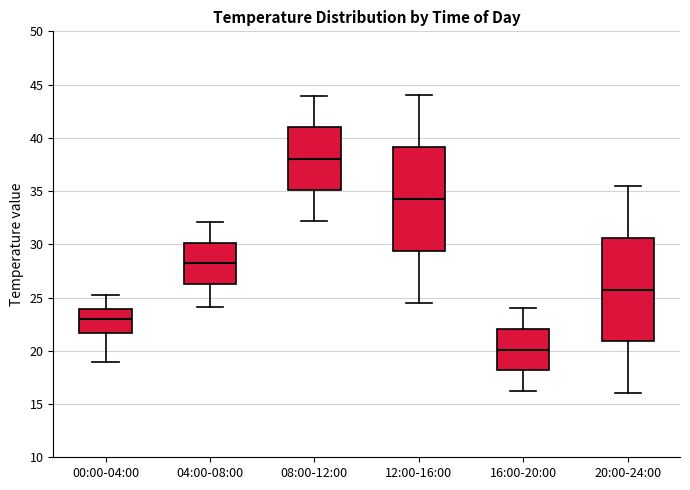

Where is the lower edge of the box for 16:00-20:00 on the y-axis? The values are not printed on the chart, so give them approximately, as read against the axis.

18.0